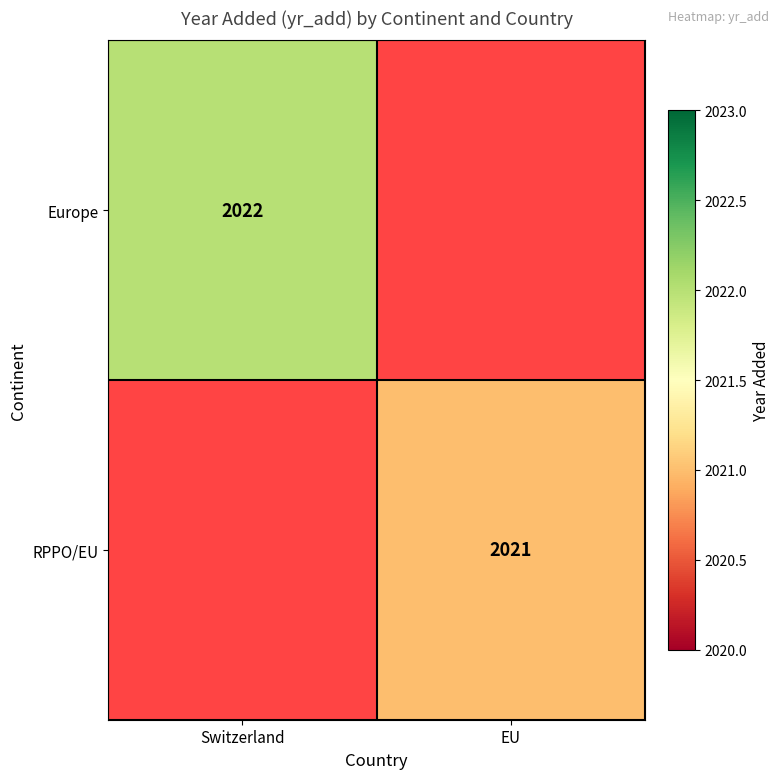

At how many categories does at least one series exceed 2021?

1